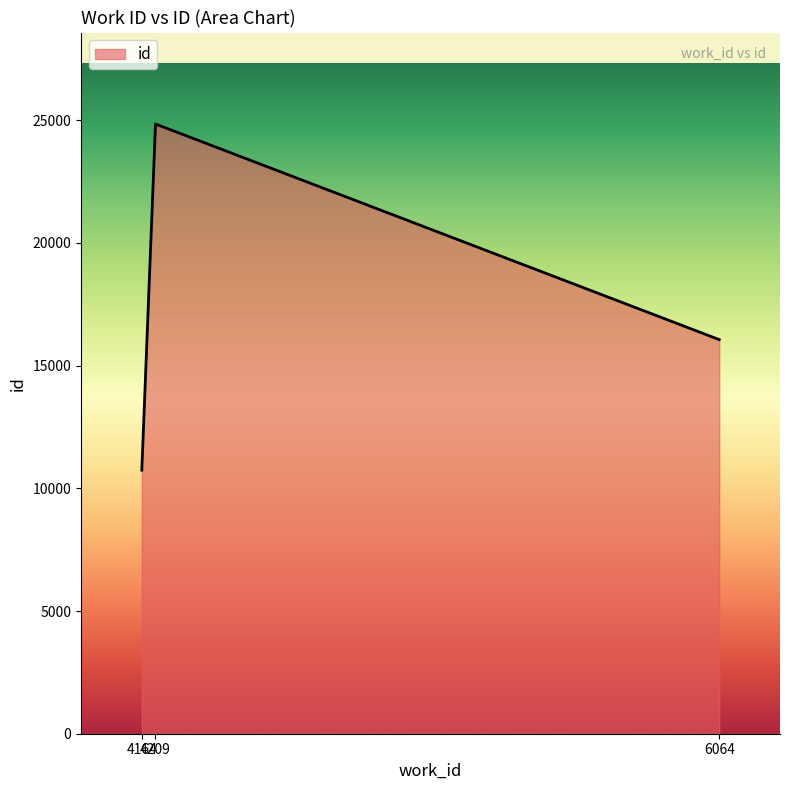

Between 4209 and 6064, which is larger?

4209